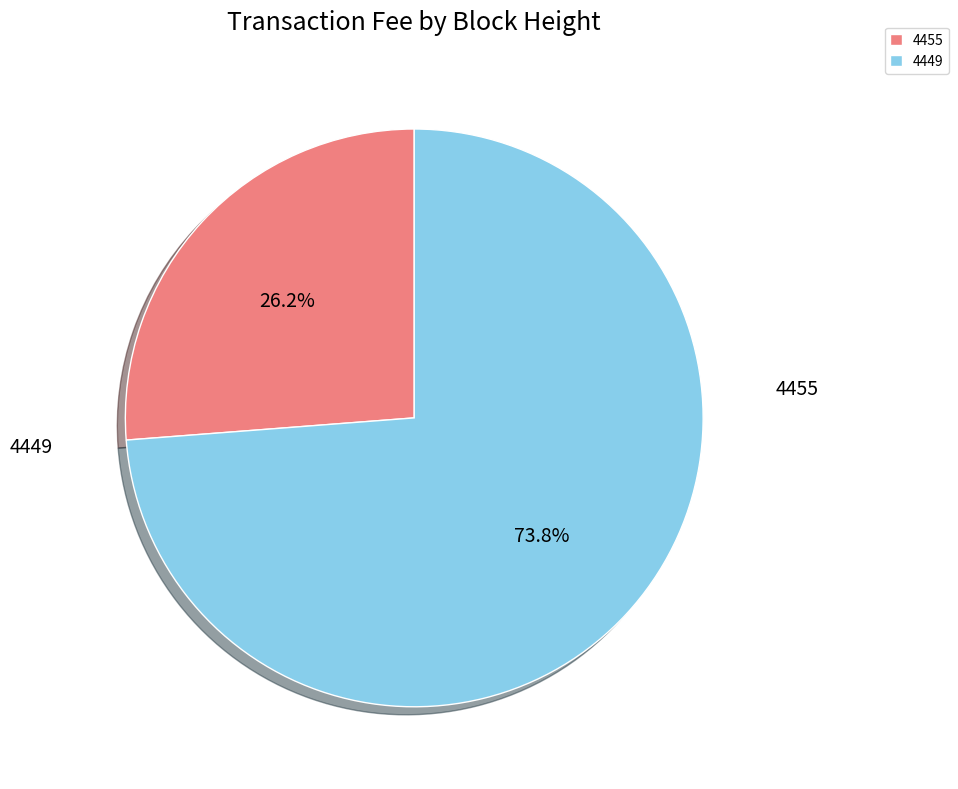

Does 4455 represent more than half of the total?

No